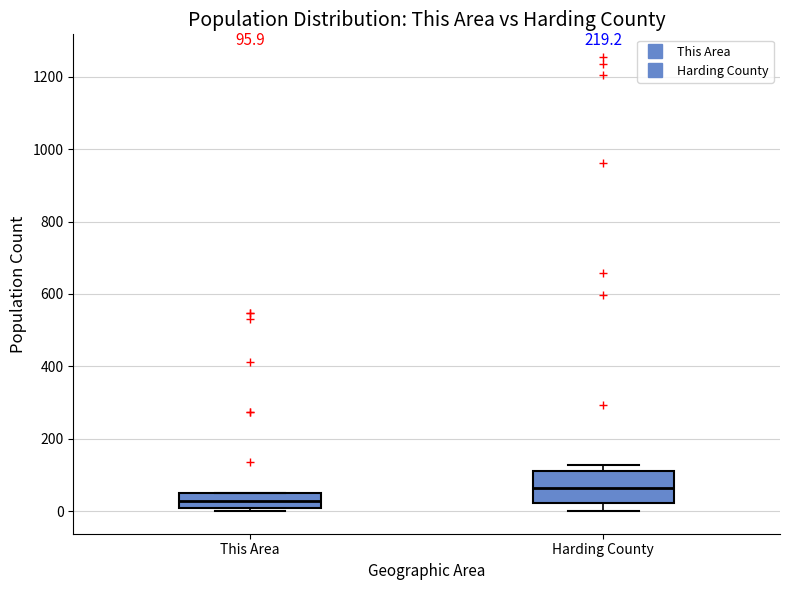

Comparing the boxes themselves (not the whiskers), which one is the tallest?

Harding County